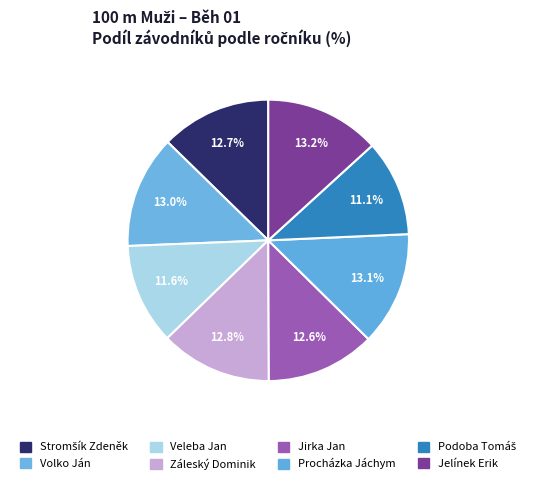

True or false: Záleský Dominik accounts for 13% of the total.

True